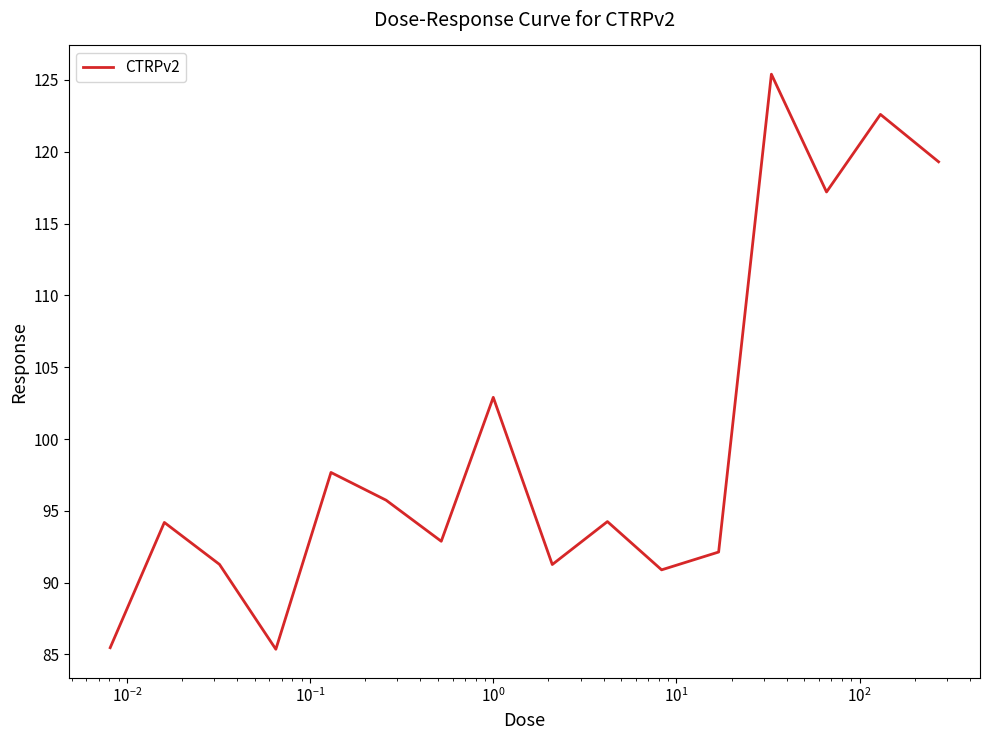

What is the sum of all values?

1598.5